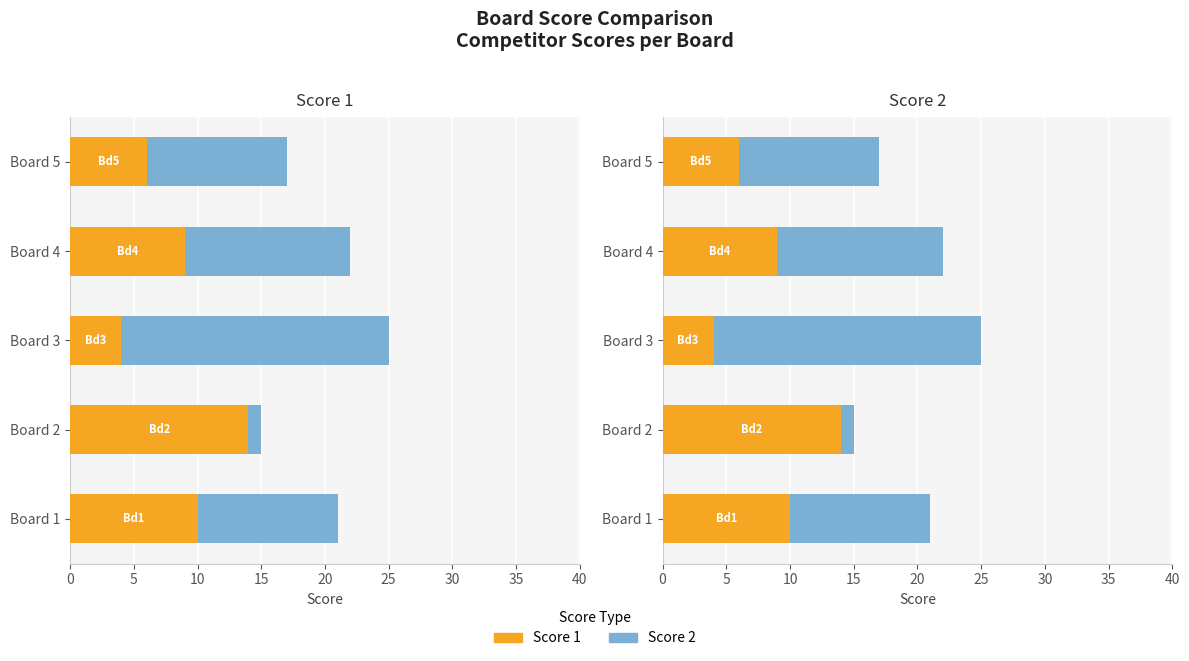

Reading left to right, extract all data points from this chart.

Score 1: 10	14	4	9	6
Score 2: 11	1	21	13	11